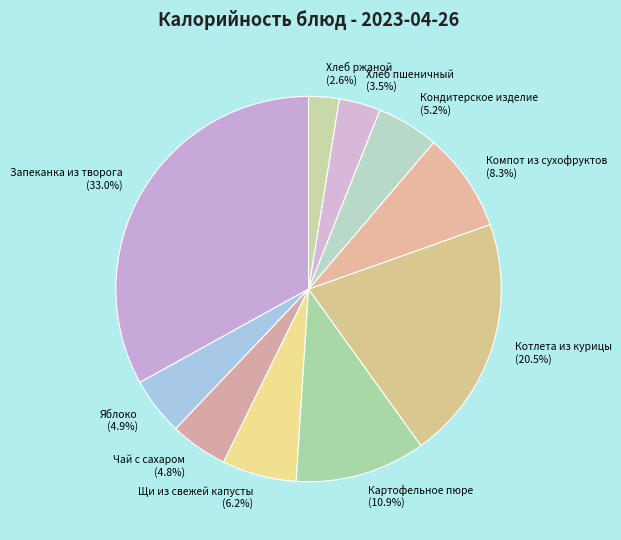

Which has a higher value, Картофельное пюре or Хлеб ржаной?

Картофельное пюре